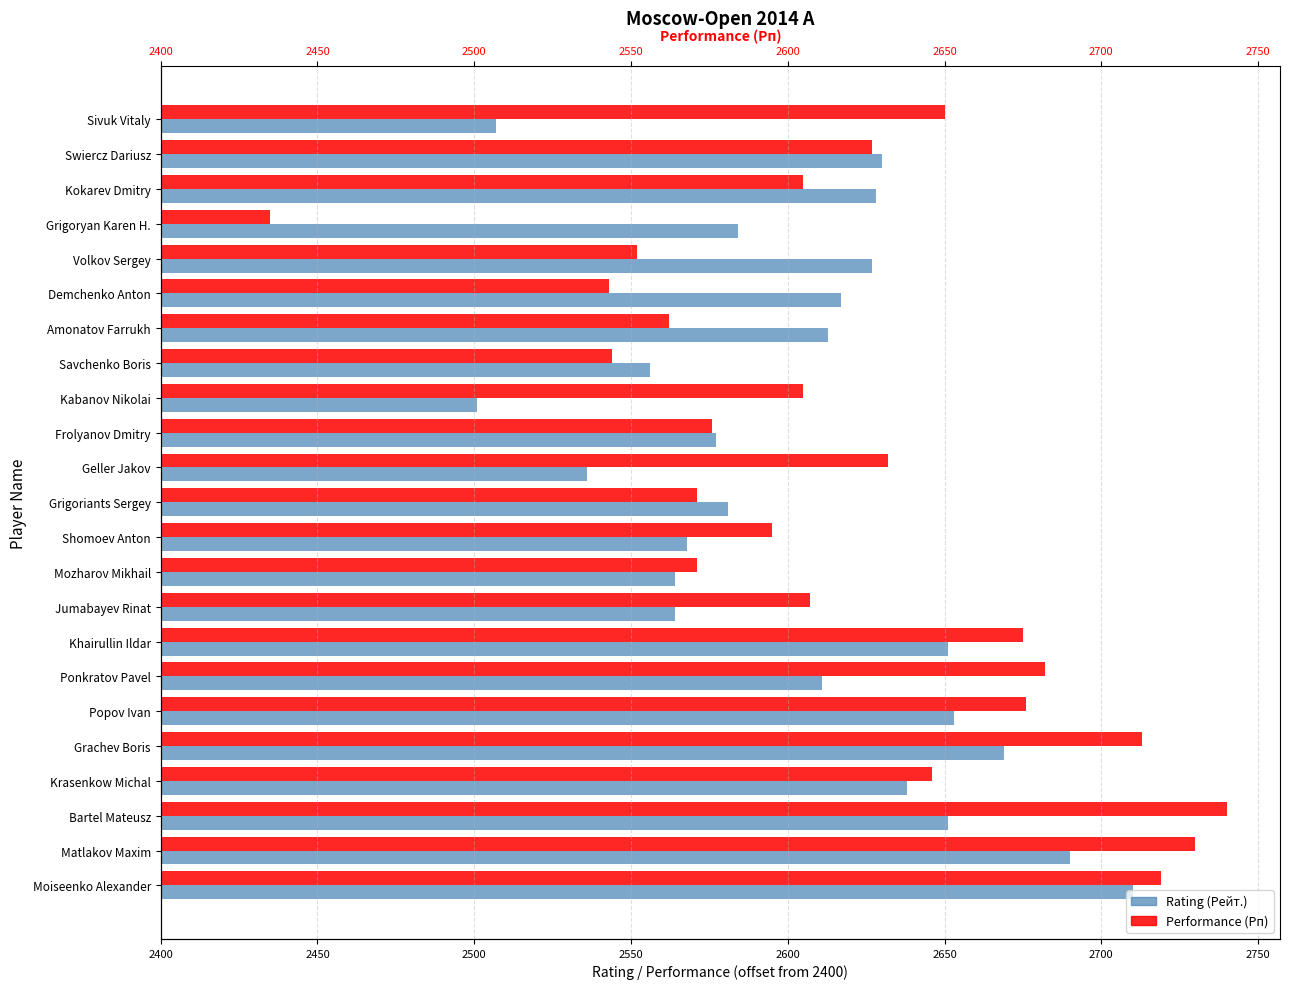

Which series has the largest total across all categories?

Performance (Рп)